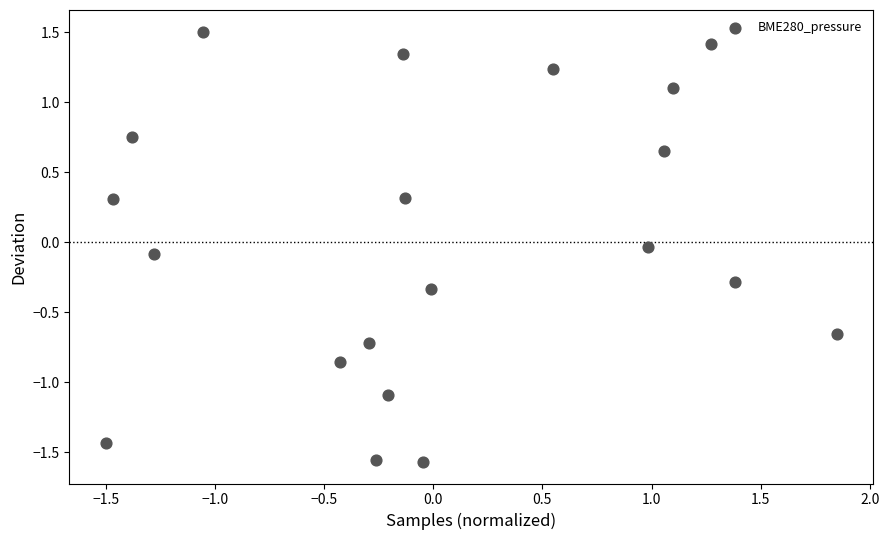

What is the range of X values (max minus min)?

3.3